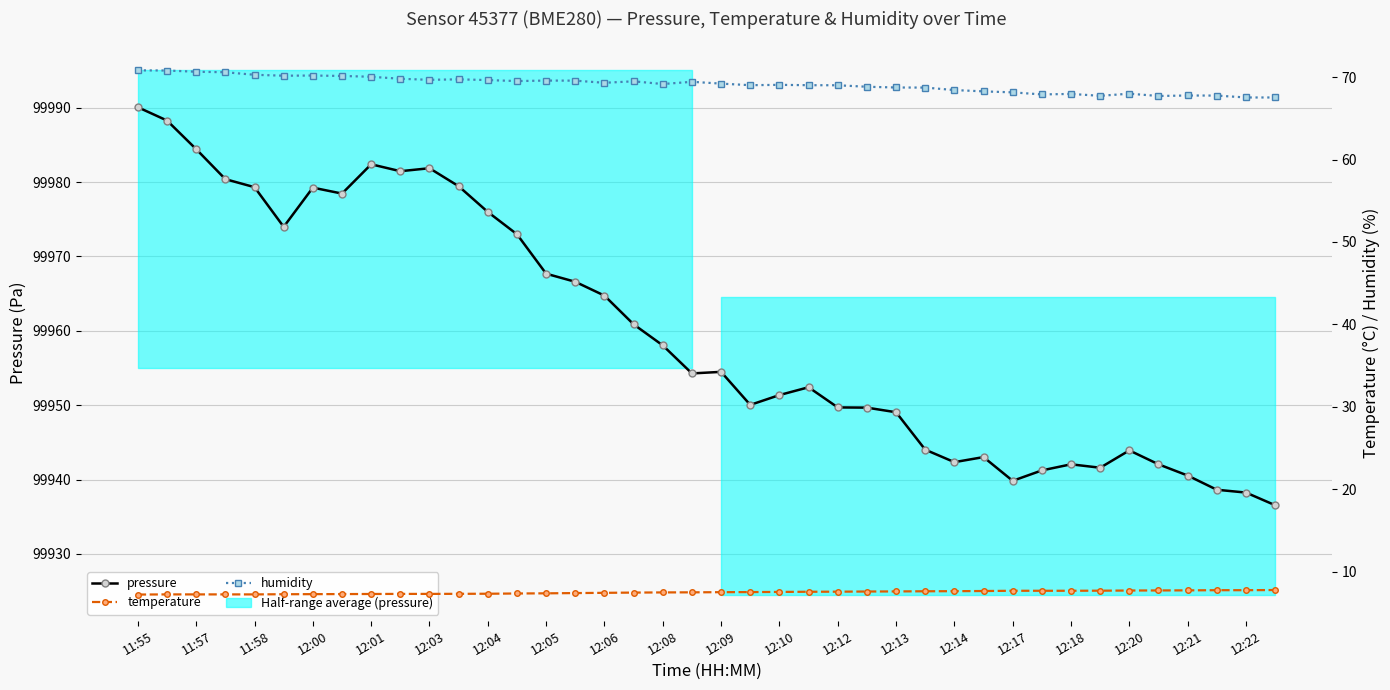

True or false: temperature and humidity intersect in this chart.

False